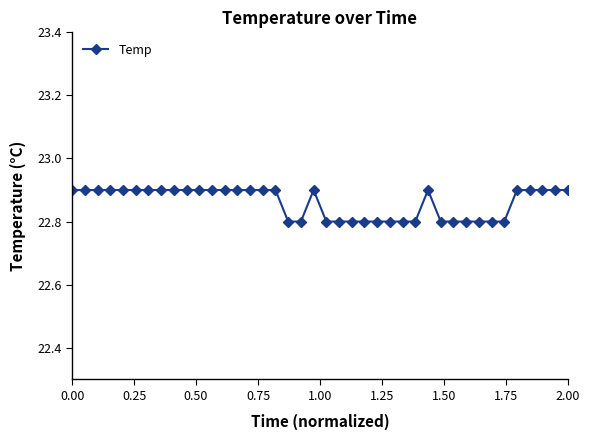

True or false: there are more than 1 points higher than both neighbors.

True